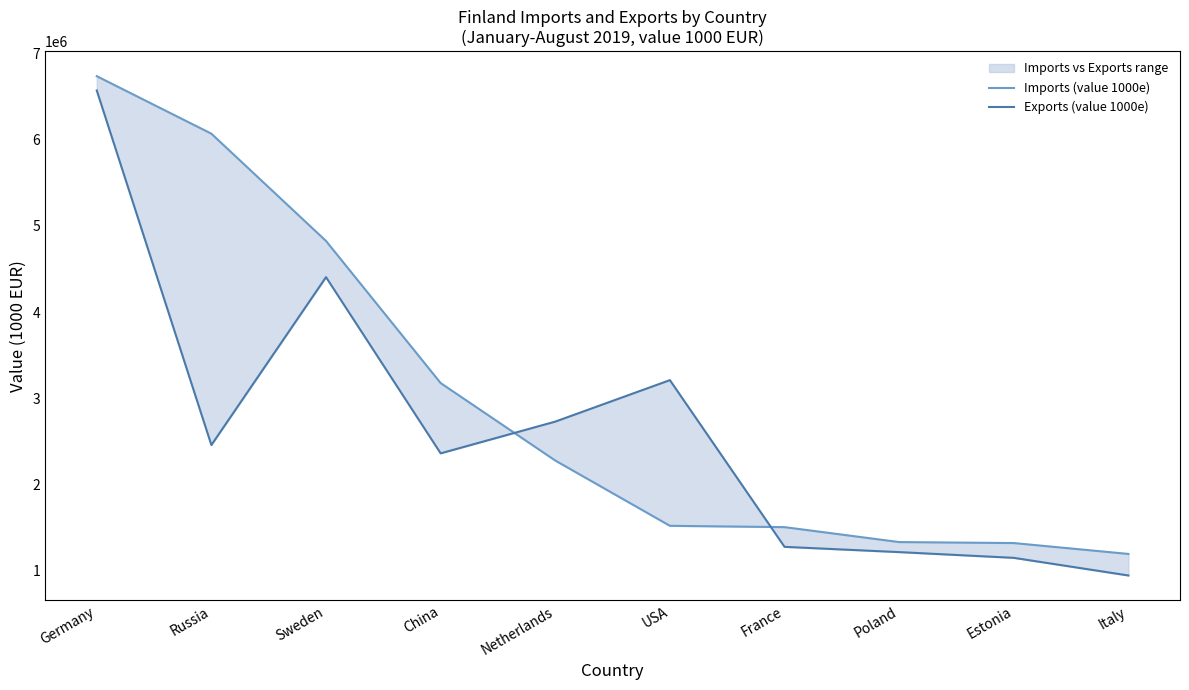

What is the minimum value for Exports (value 1000e)?

945785